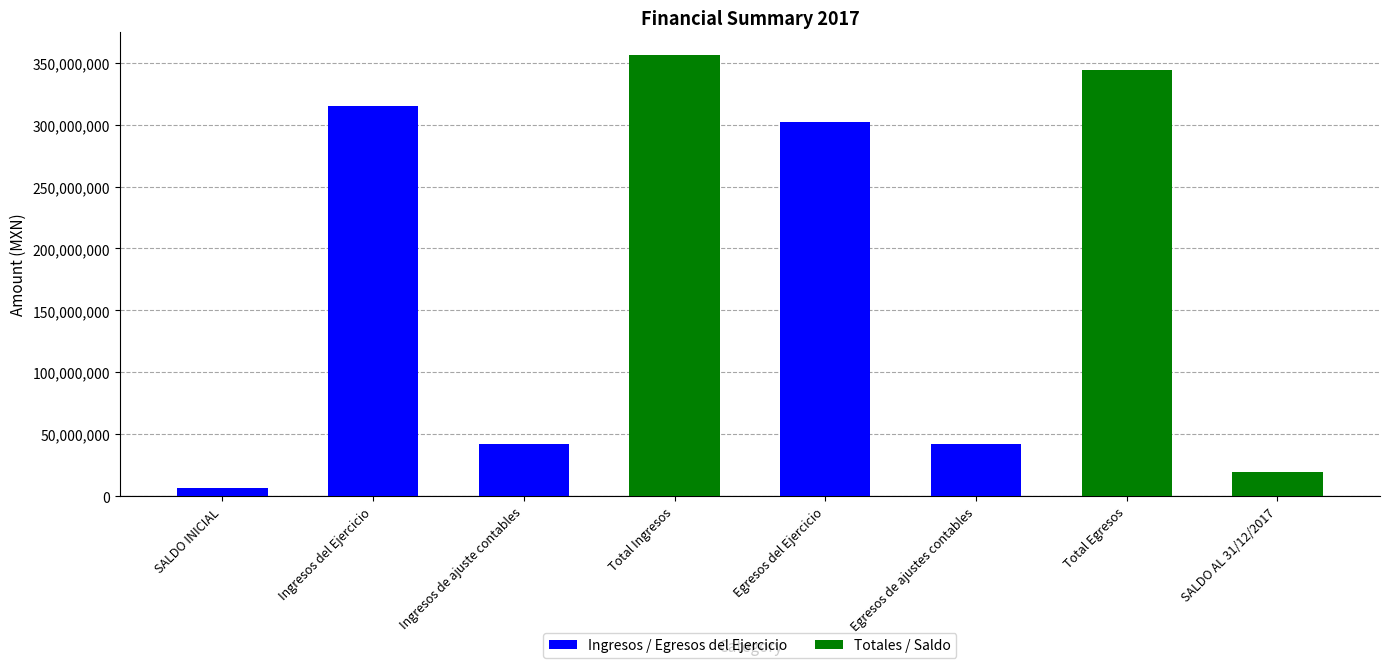

Reading left to right, list all the values displayed in this chart.

6800386.7	314788749.4	41896764.8	356685514.2	302147628.7	41896764.8	344044393.5	19441507.4